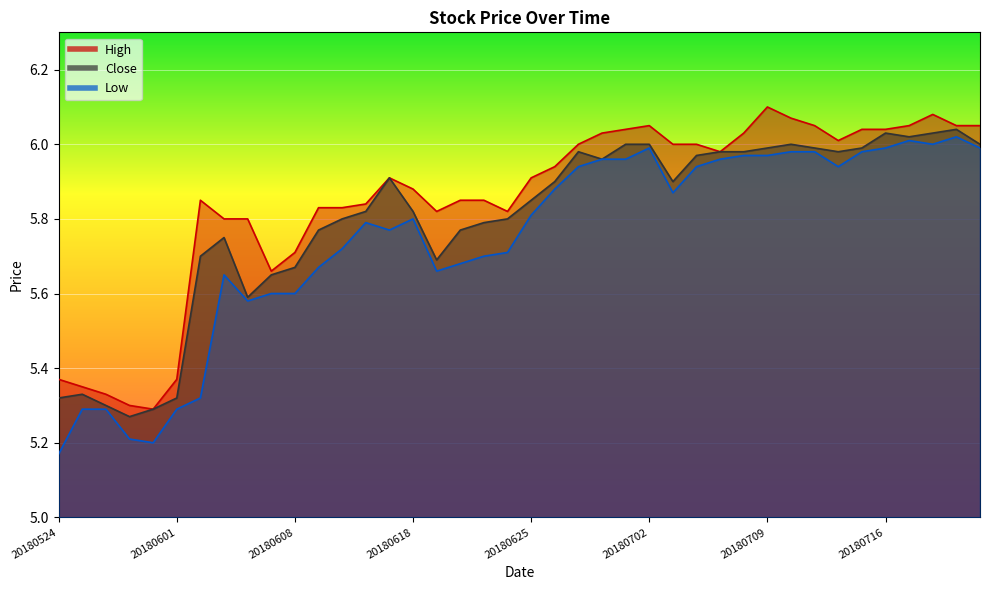

Where is Low nearest to the value 5?

20180524